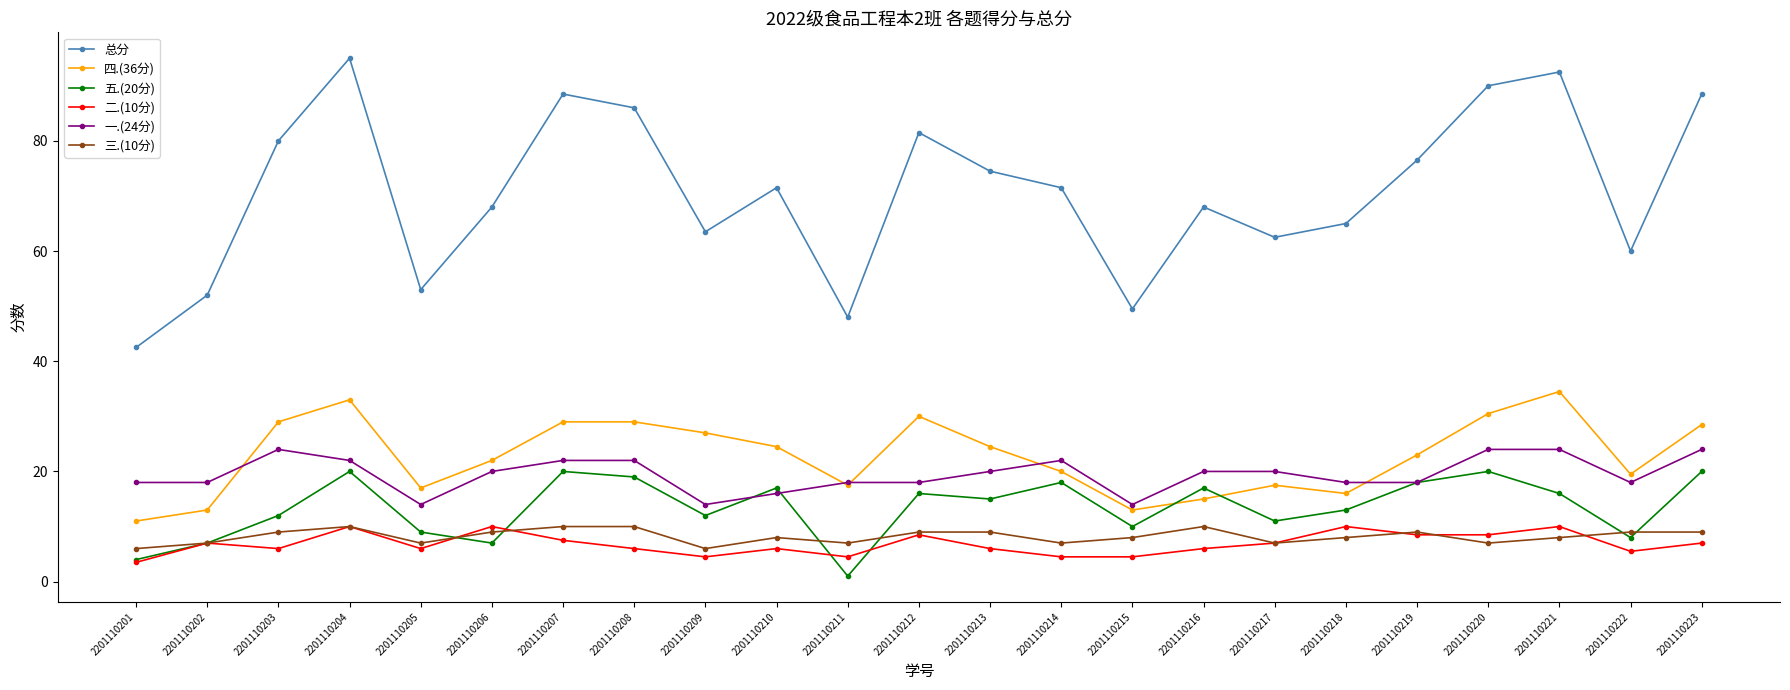

True or false: 一.(24分) and 三.(10分) cross at least once.

False